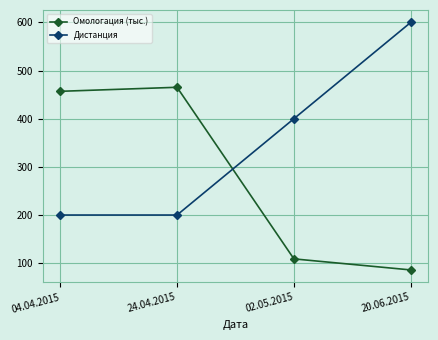

What is the label of the 3rd point from the right?

24.04.2015